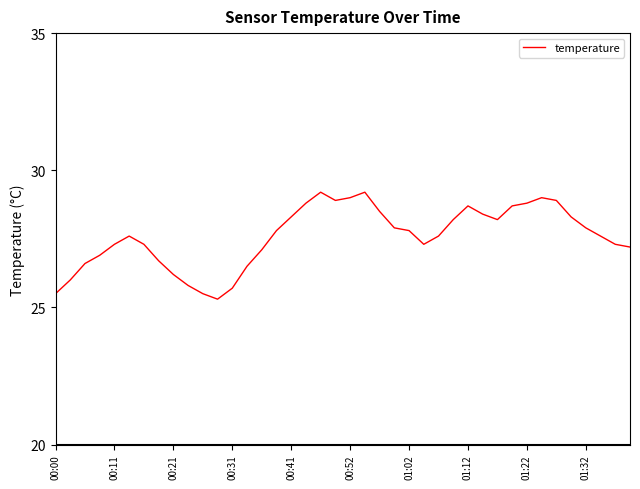

What is the minimum value shown in the chart?

25.3